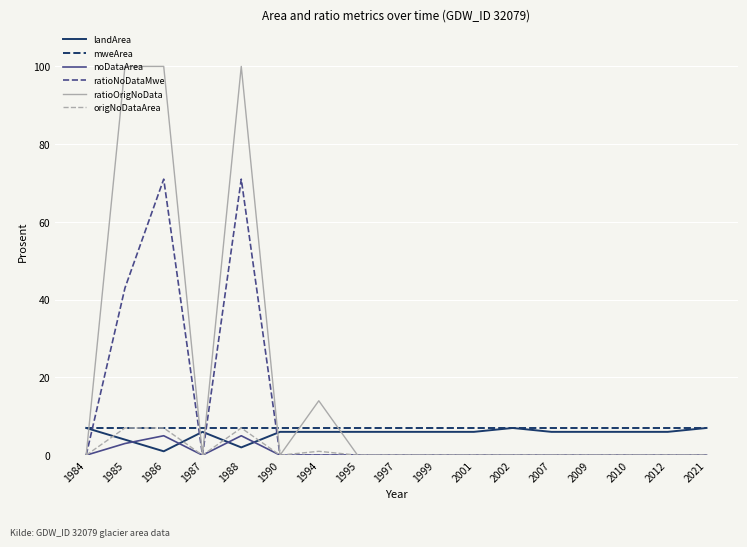

What is the minimum value for mweArea?

7.0